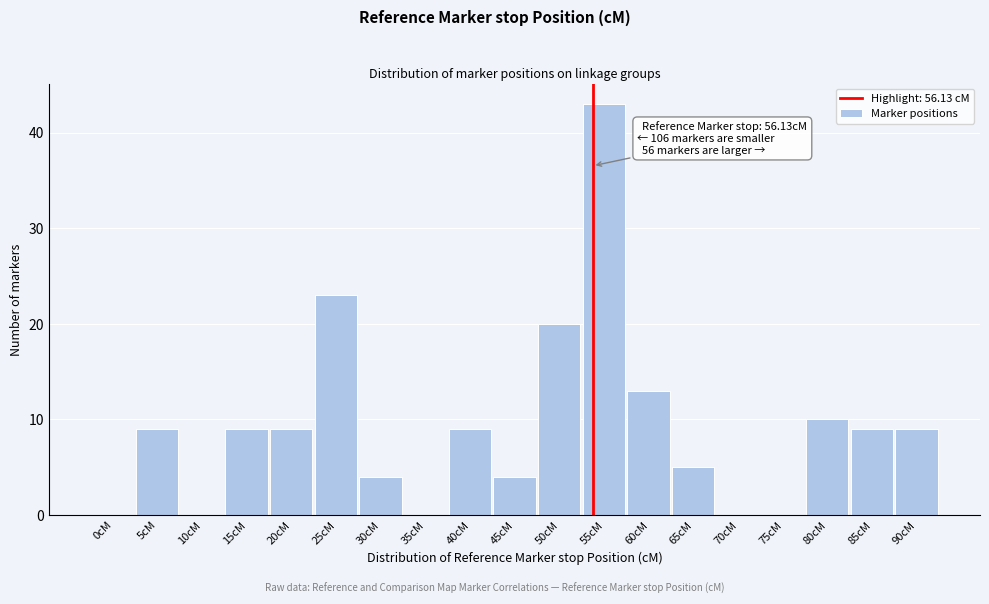

Reading left to right, what are all the values shown in this chart?

0cM=0	5cM=9	10cM=0	15cM=9	20cM=9	25cM=23	30cM=4	35cM=0	40cM=9	45cM=4	50cM=20	55cM=43	60cM=13	65cM=5	70cM=0	75cM=0	80cM=10	85cM=9	90cM=9